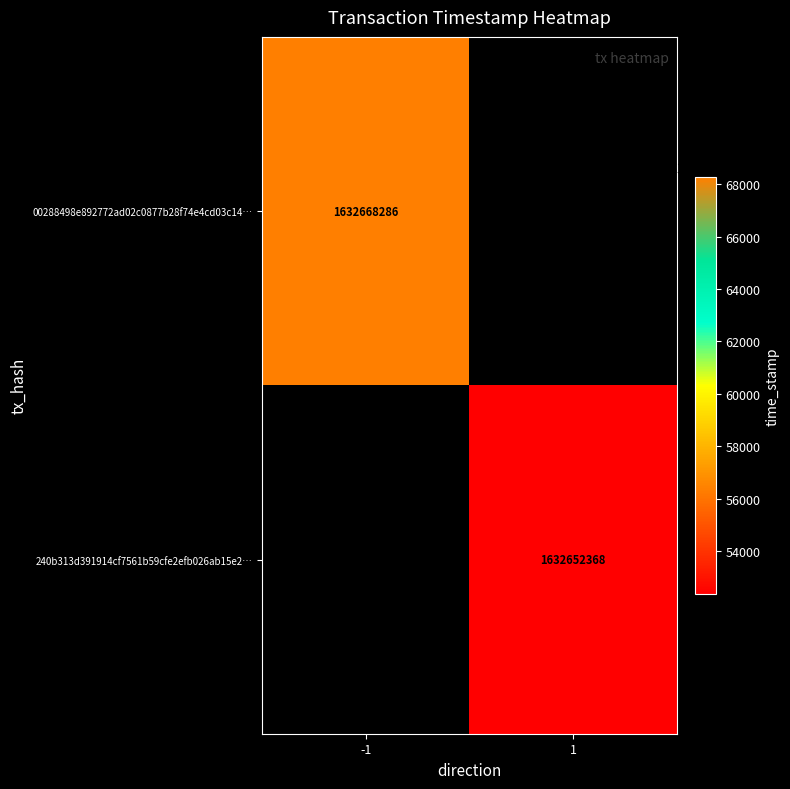

Which label corresponds to the smallest value in the chart?

1